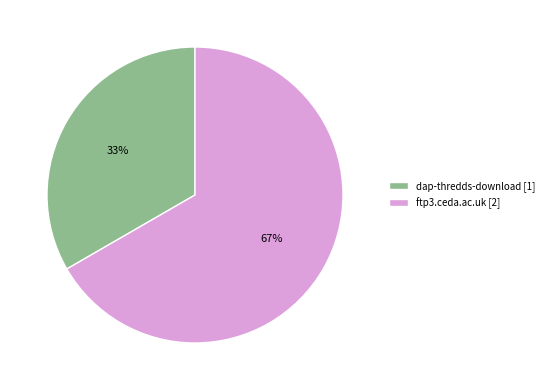

Does ftp3.ceda.ac.uk represent more than half of the total?

Yes